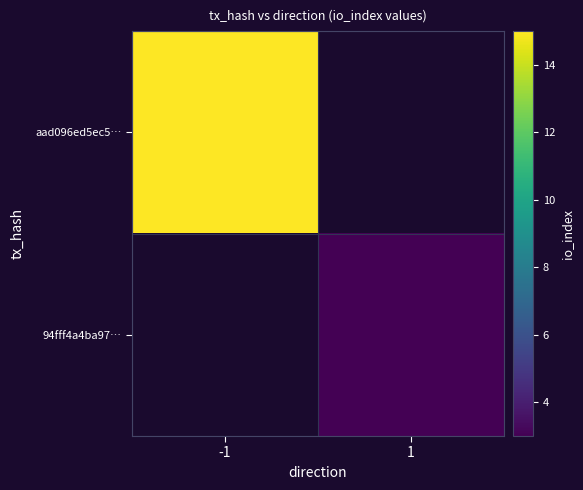

What is the maximum value shown in the chart?

15.0